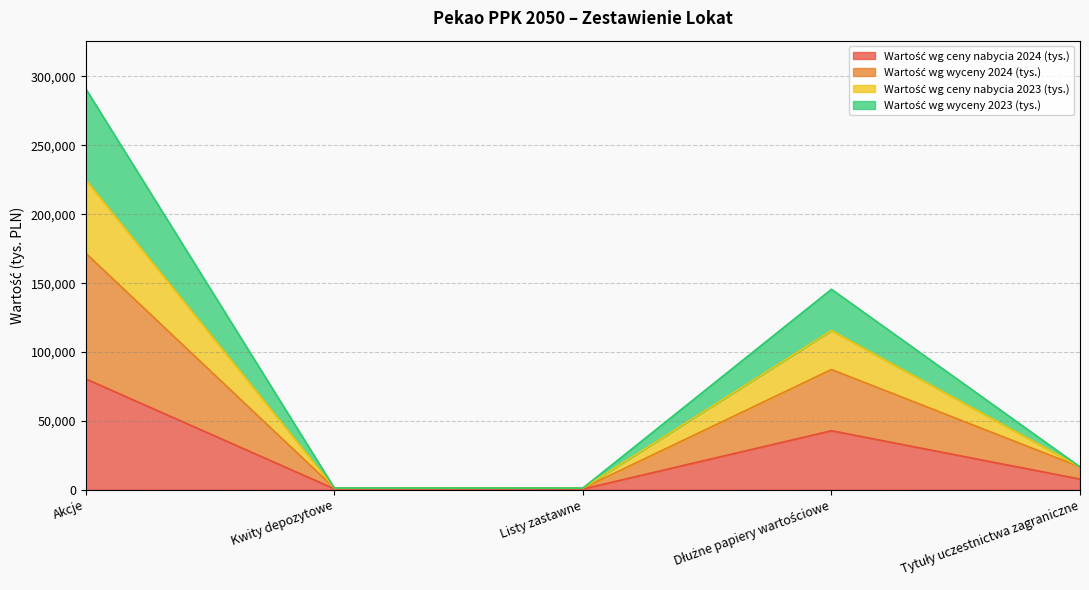

At which category is the sum across all series the highest?

Akcje